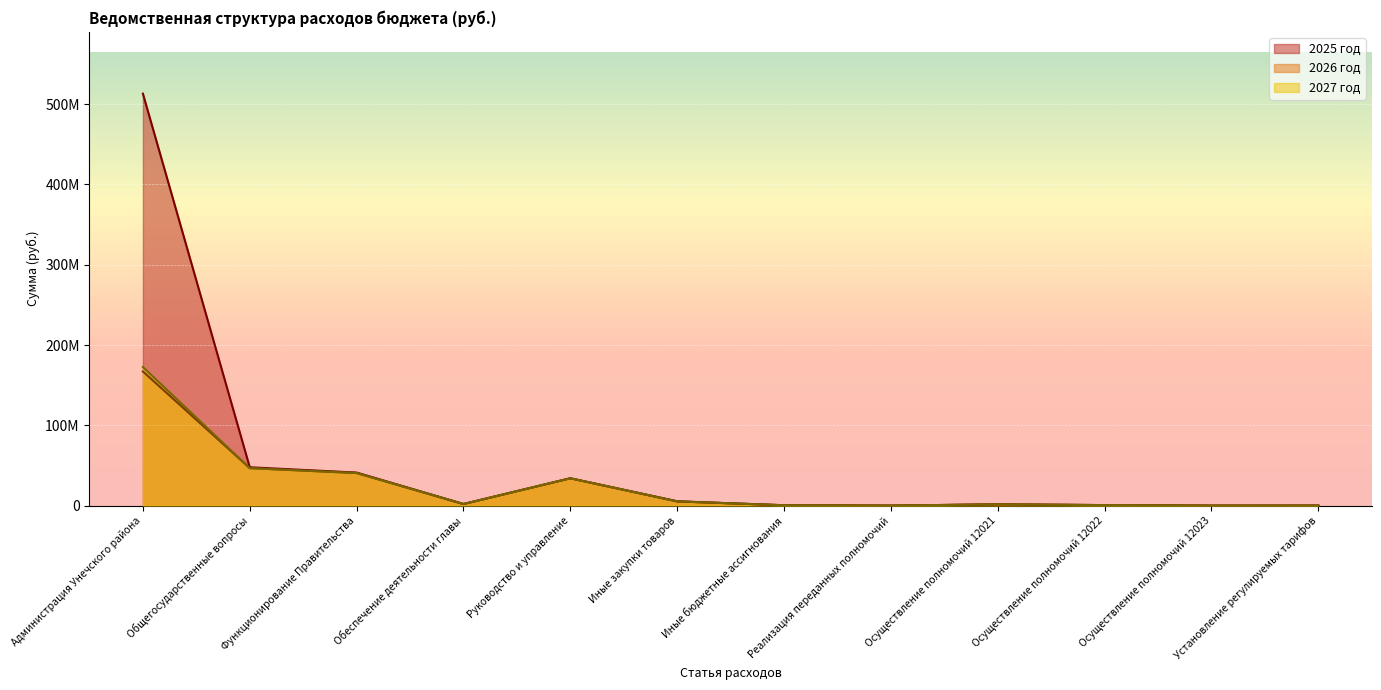

True or false: 2026 год and 2025 год intersect in this chart.

False